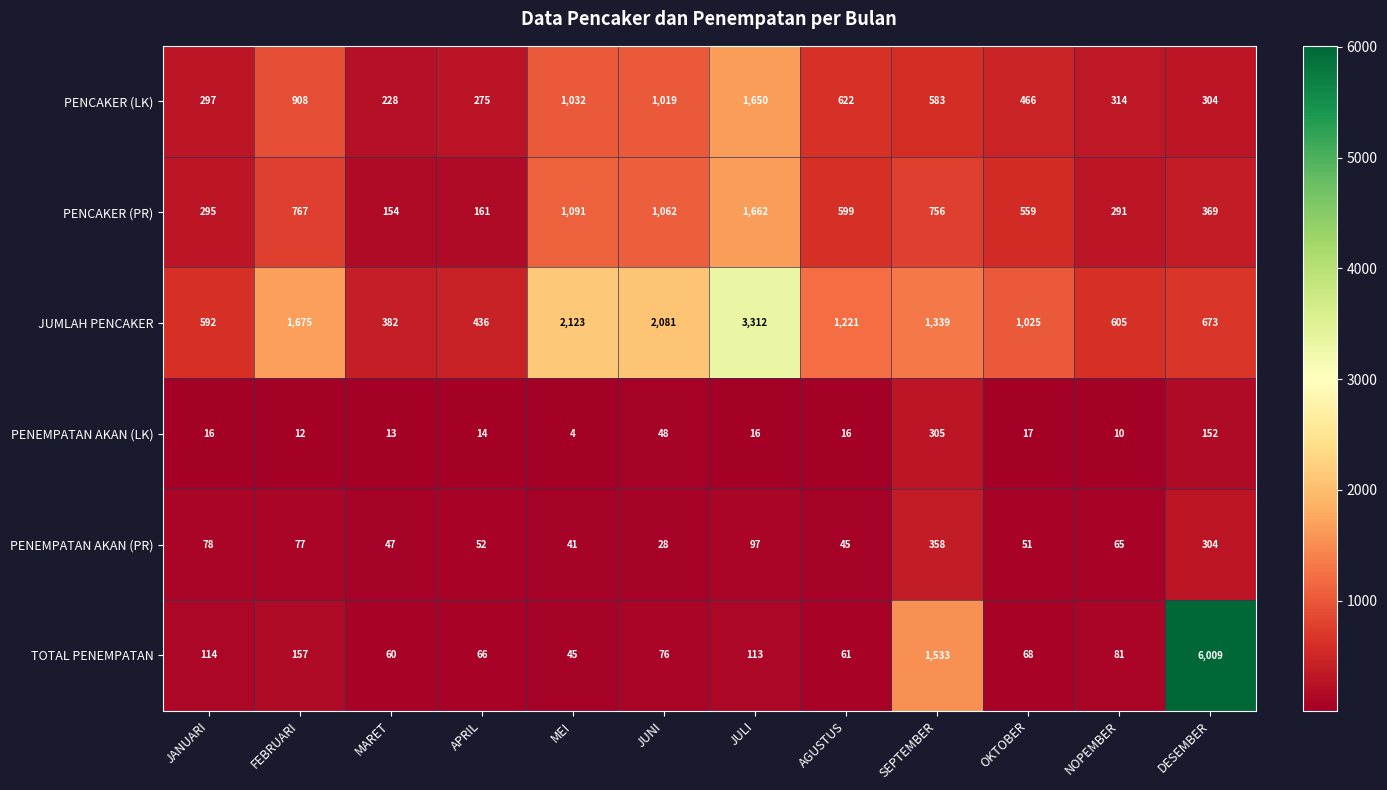

How many series are shown in this chart?

6